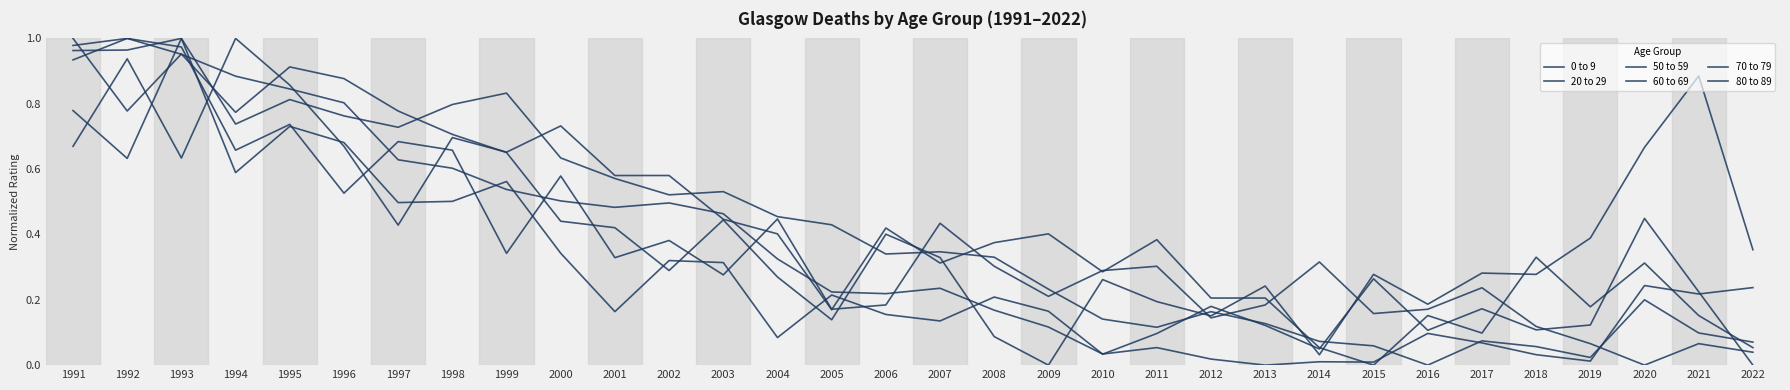

What is the total value across all series at 1995?

4.9